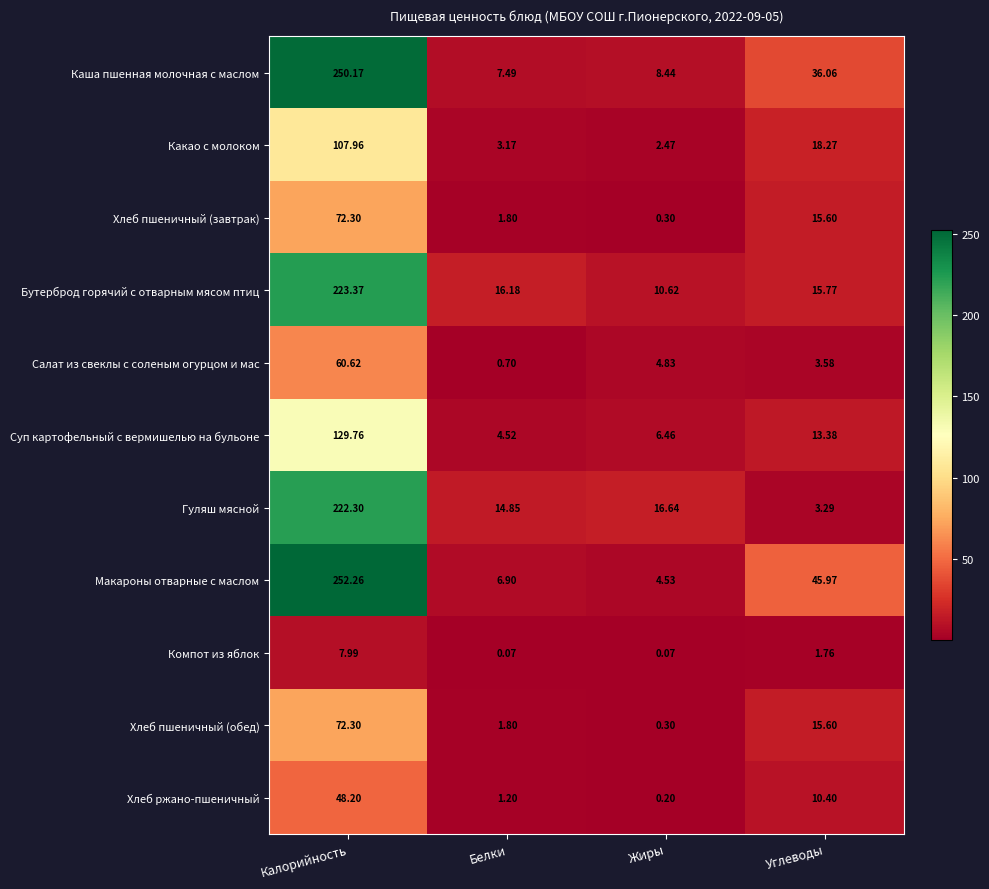

At which label does Хлеб пшеничный (обед) reach its minimum?

Жиры